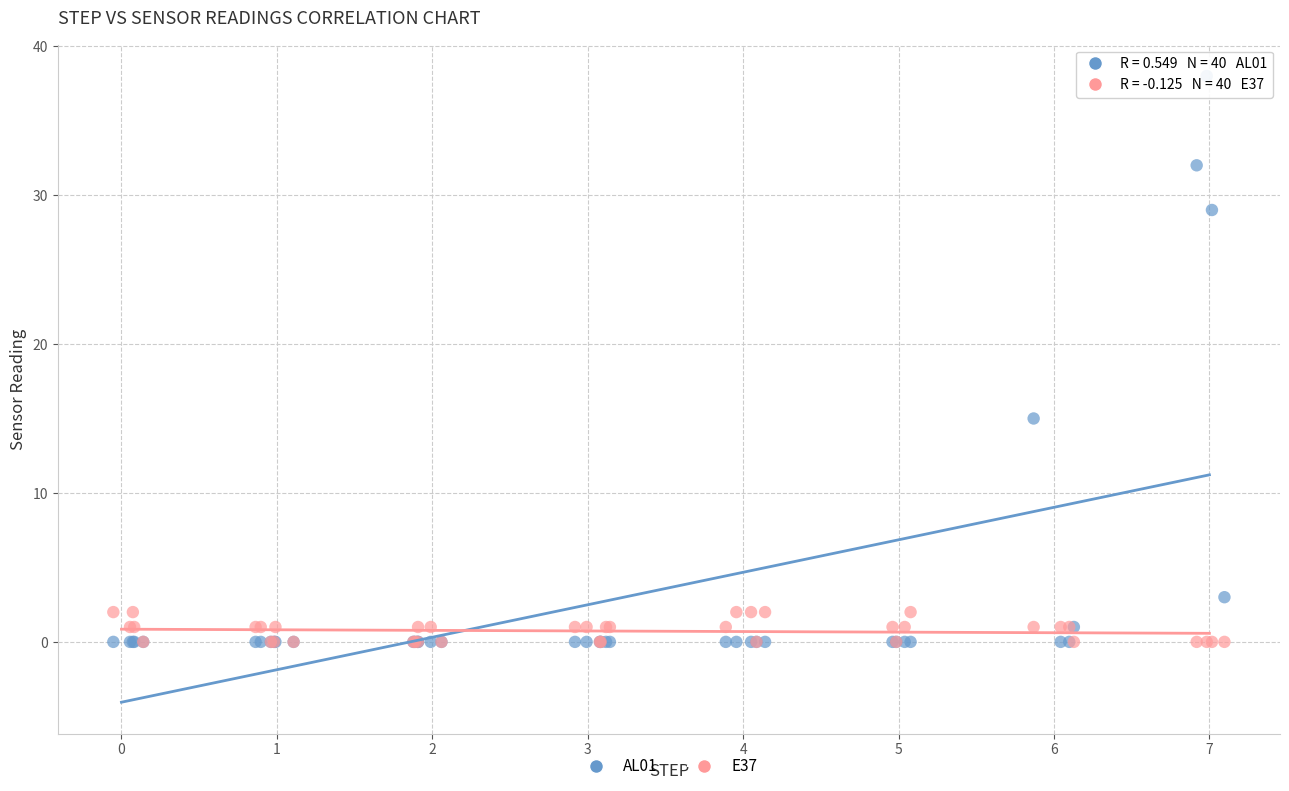

Which series has the widest spread of Y values?

AL01